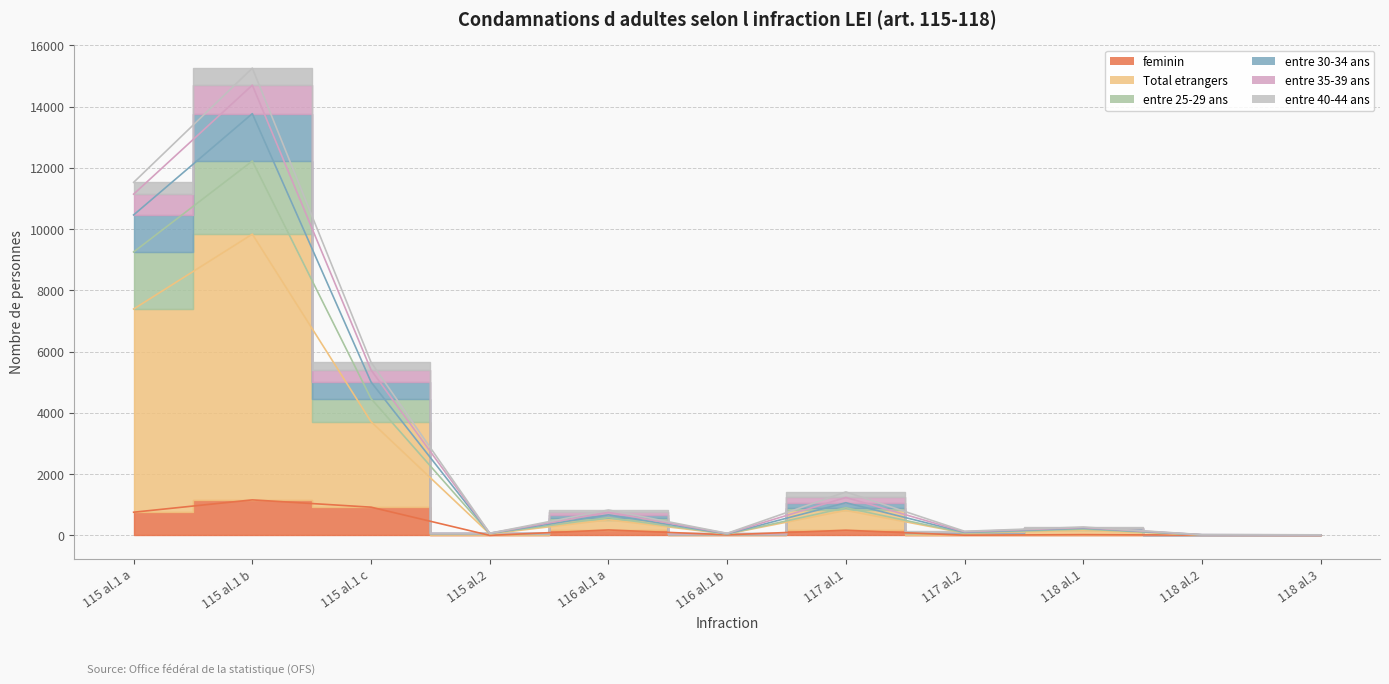

True or false: entre 25-29 ans and entre 35-39 ans intersect in this chart.

False